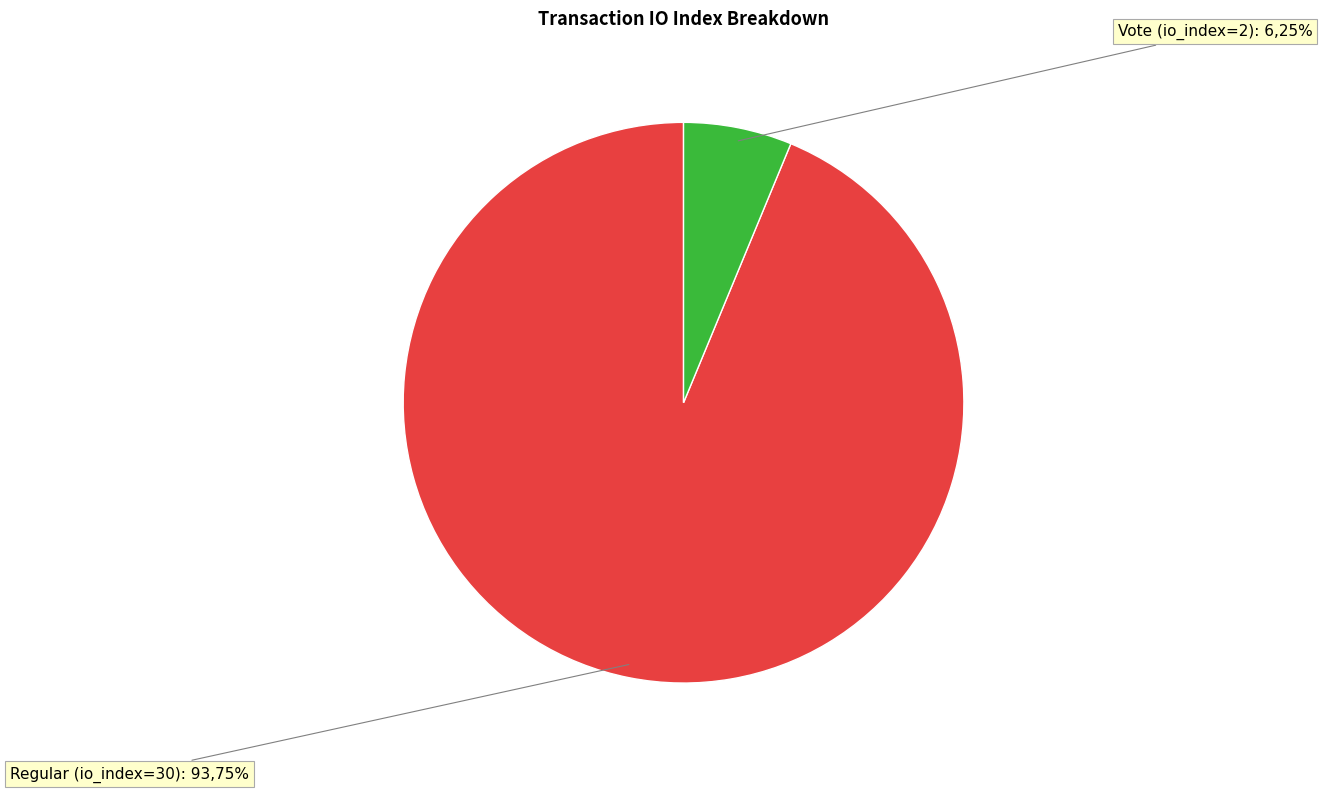

True or false: Regular (io_index=30) accounts for 80% of the total.

False